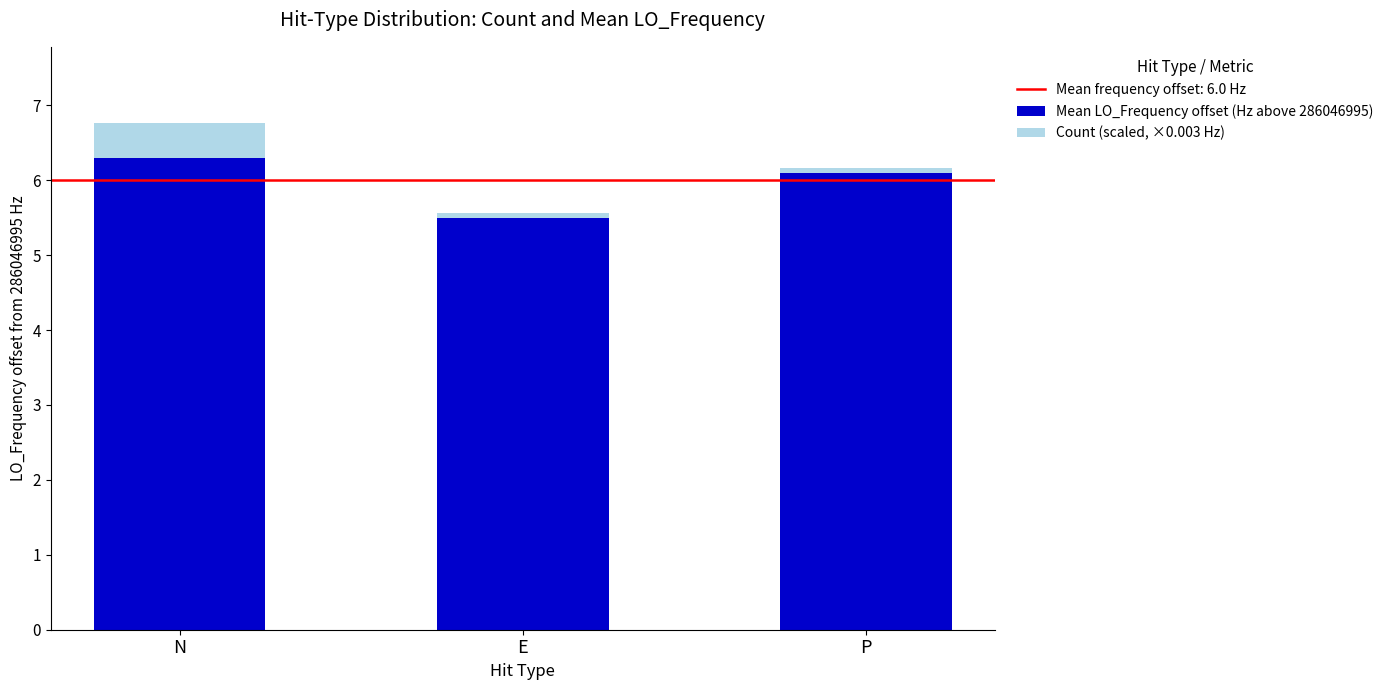

What is the difference between the maximum and minimum values in the Mean LO_Frequency offset (Hz above 286046995) series?

0.8